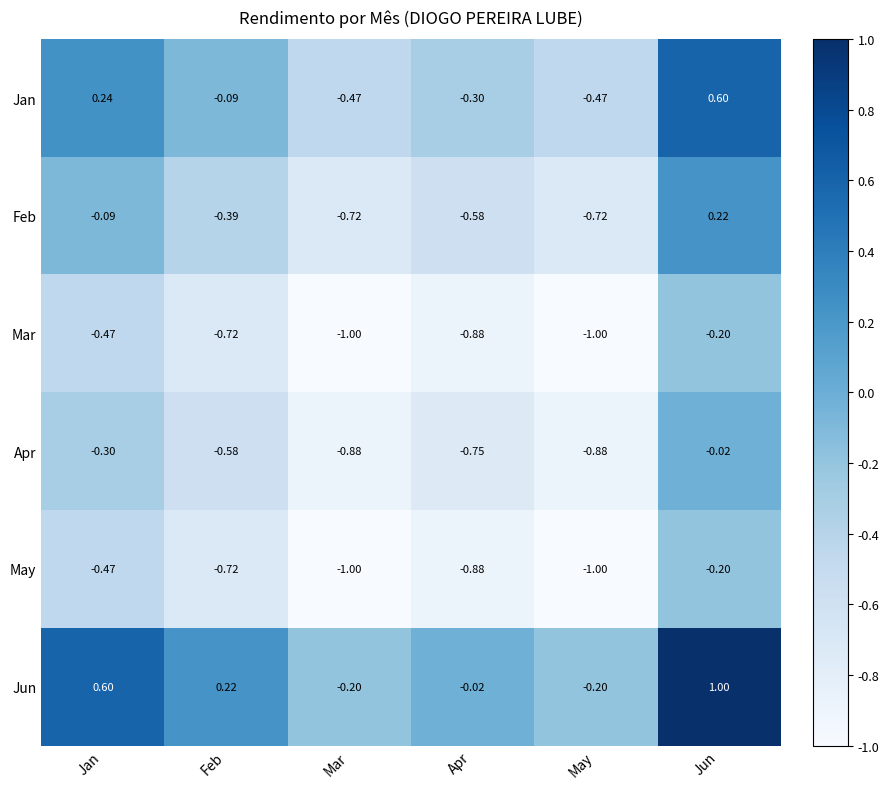

At which category is the sum across all series the highest?

Jun